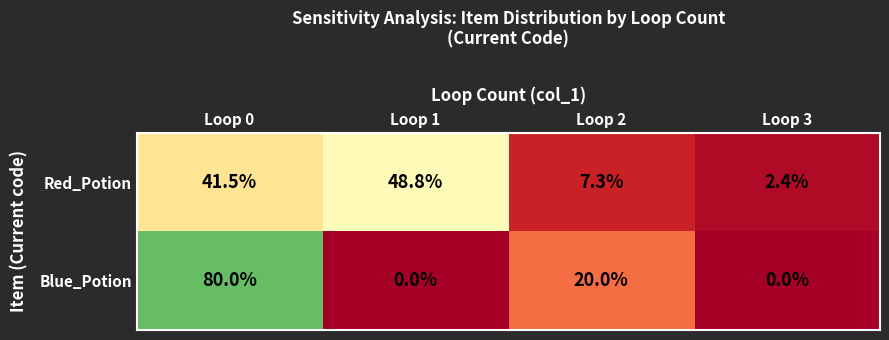

What is the total value across all series at Loop 3?

2.4